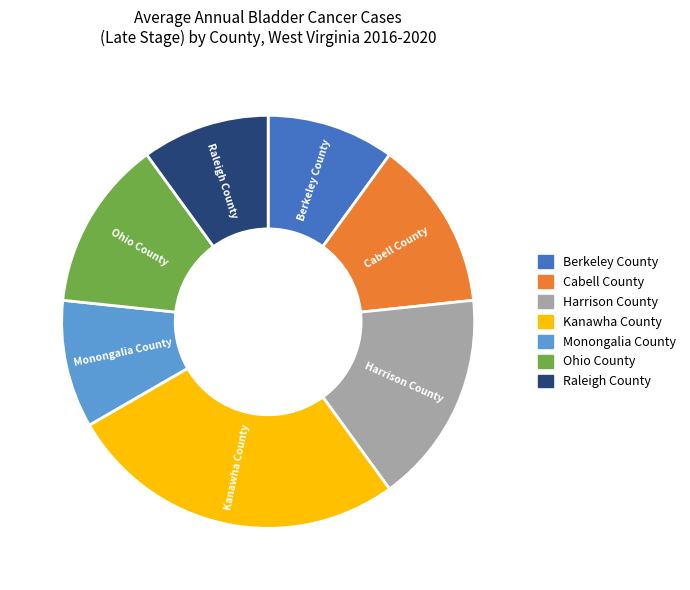

What is the largest slice in the pie chart?

Kanawha County